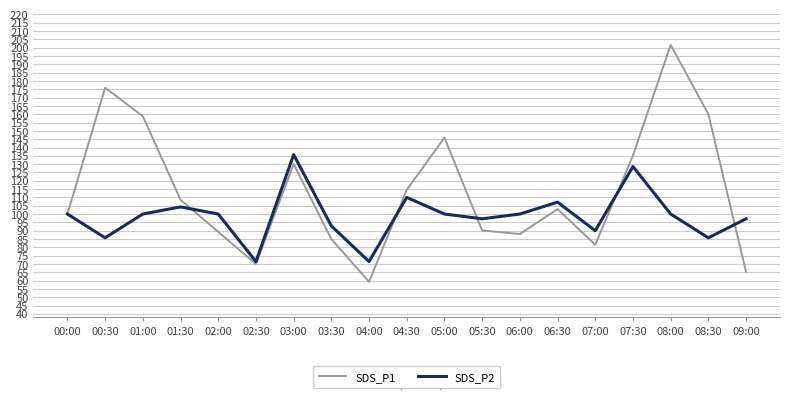

What position from the left is 06:00?

13